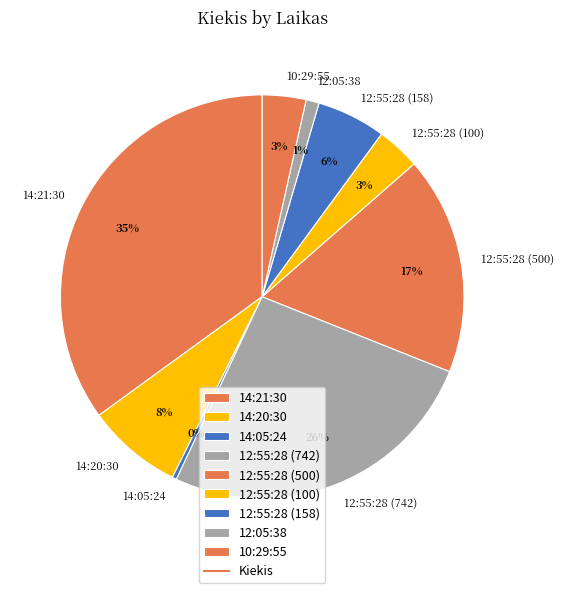

To the nearest percent, what is the difference between the largest and smallest slice percentages?

35%